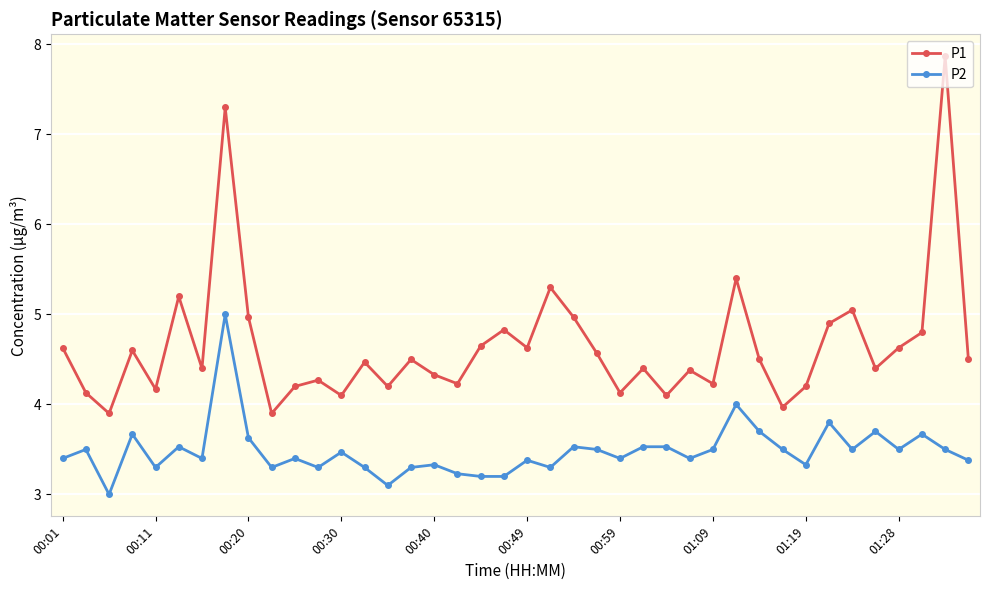

List the series in order of their overall mean, lowest first.

P2, P1